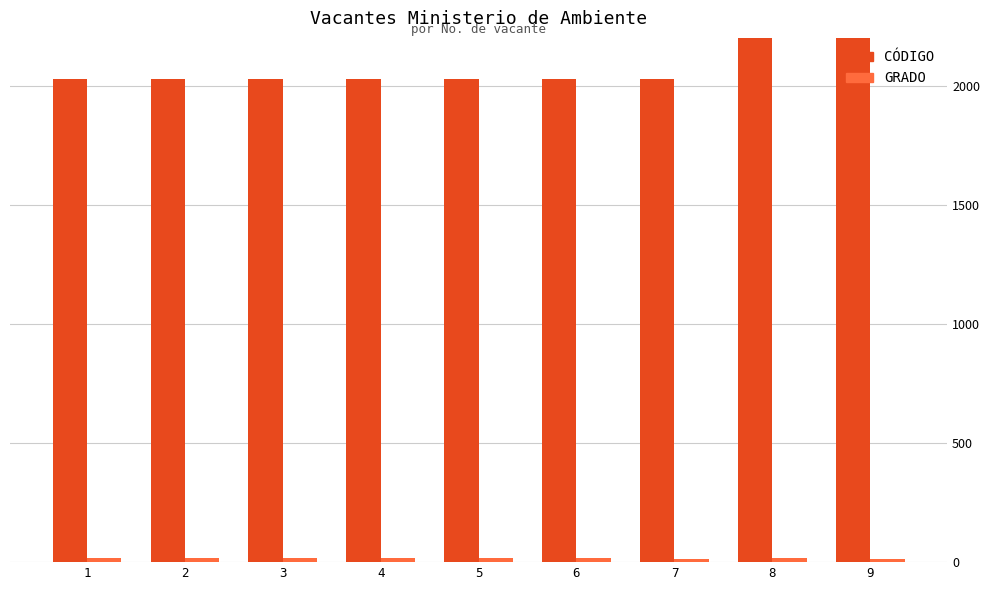

How many groups of bars are there?

9